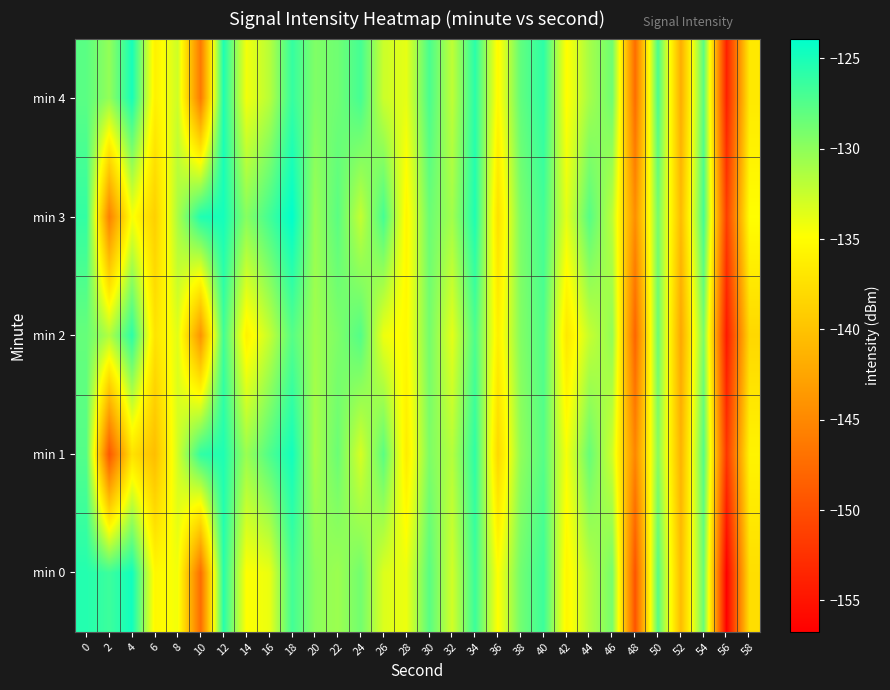

Rank the series at 32 from highest to lowest value.

min 3, min 1, min 4, min 0, min 2